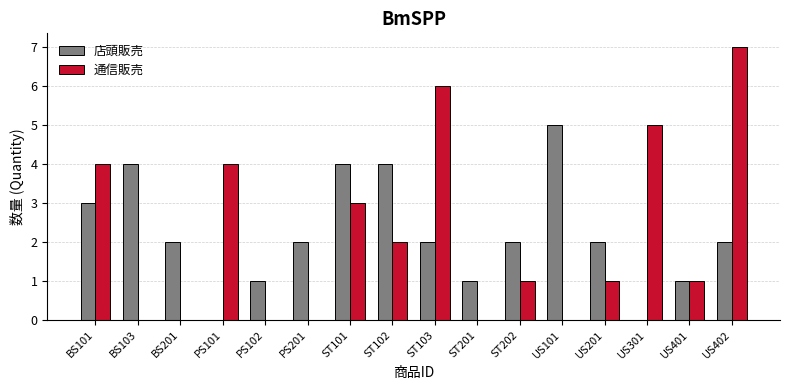

How many groups of bars are there?

16